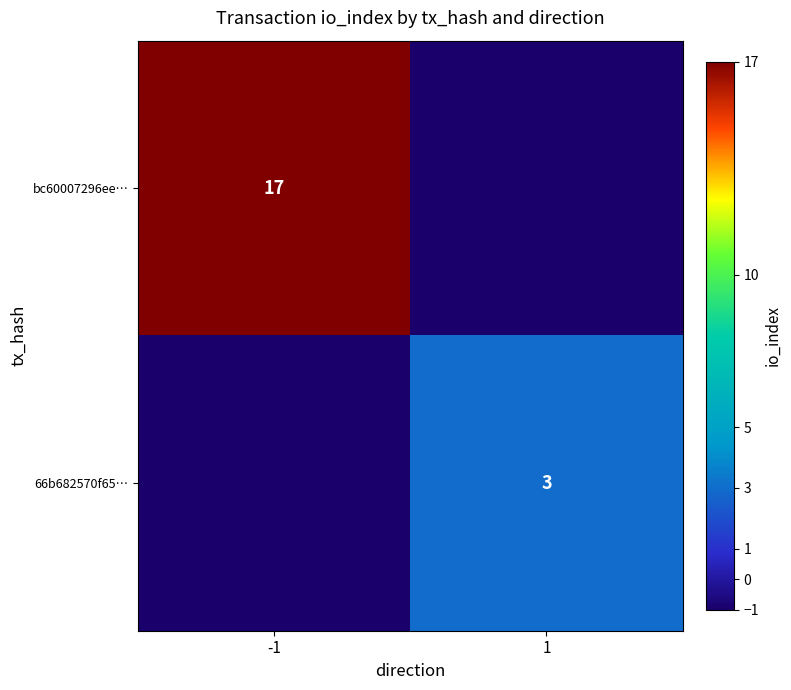

The value of 66b682570f65… at 1 is 2. True or false?

False